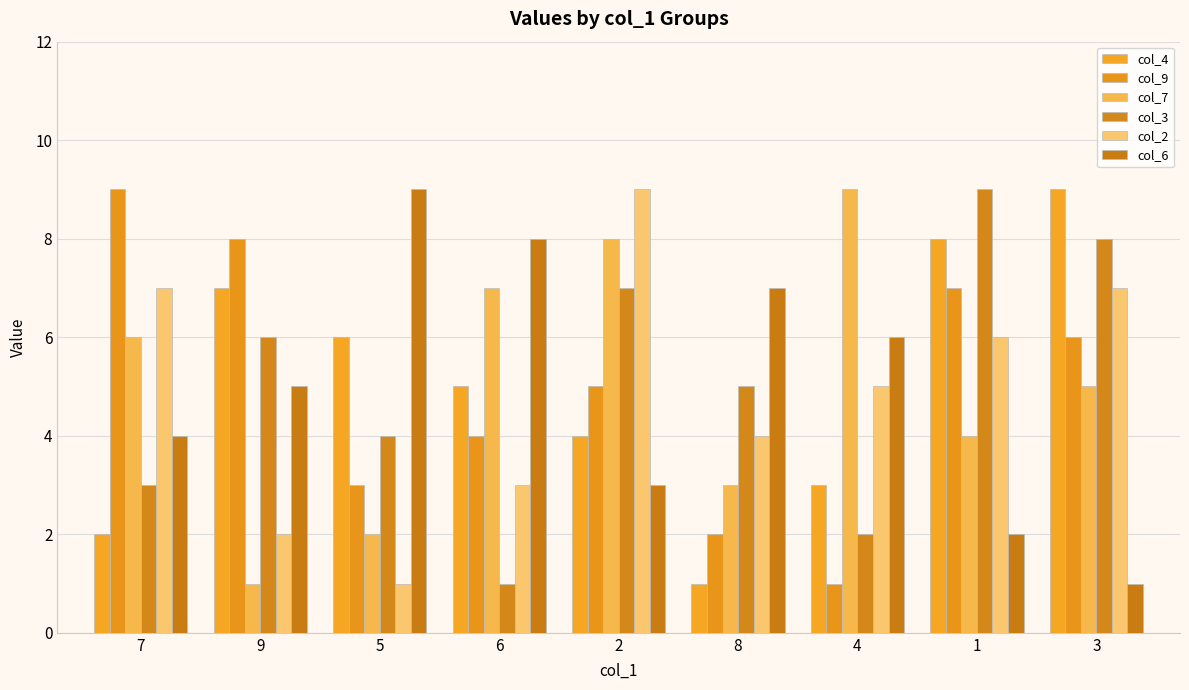

Is it true that col_6 equals 10 at 4?

False